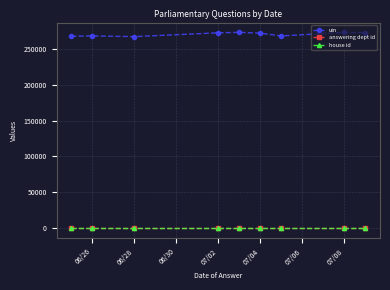

Which series has the largest total across all categories?

uin